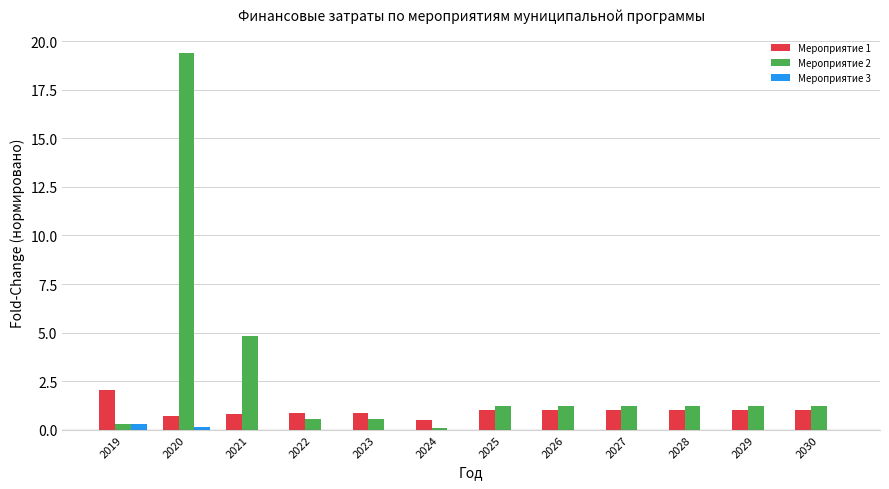

How many values in the Мероприятие 2 series exceed 1?

8